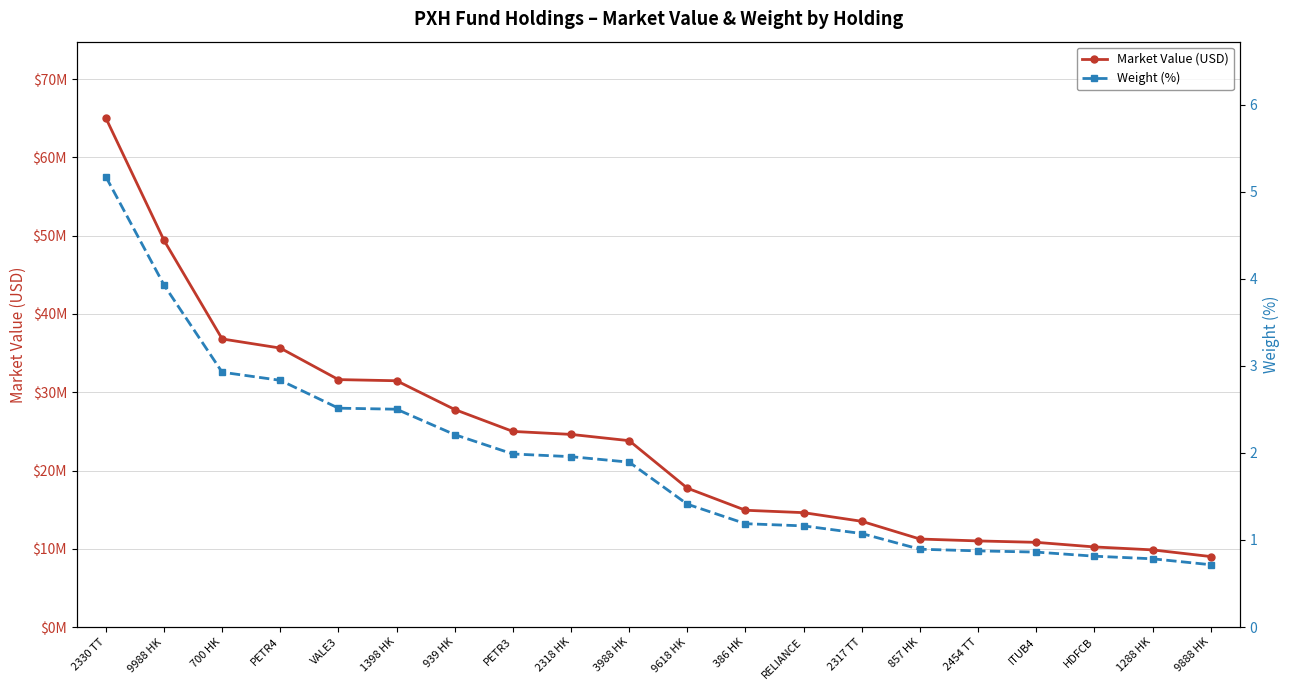

What is the label of the 16th point from the right?

VALE3